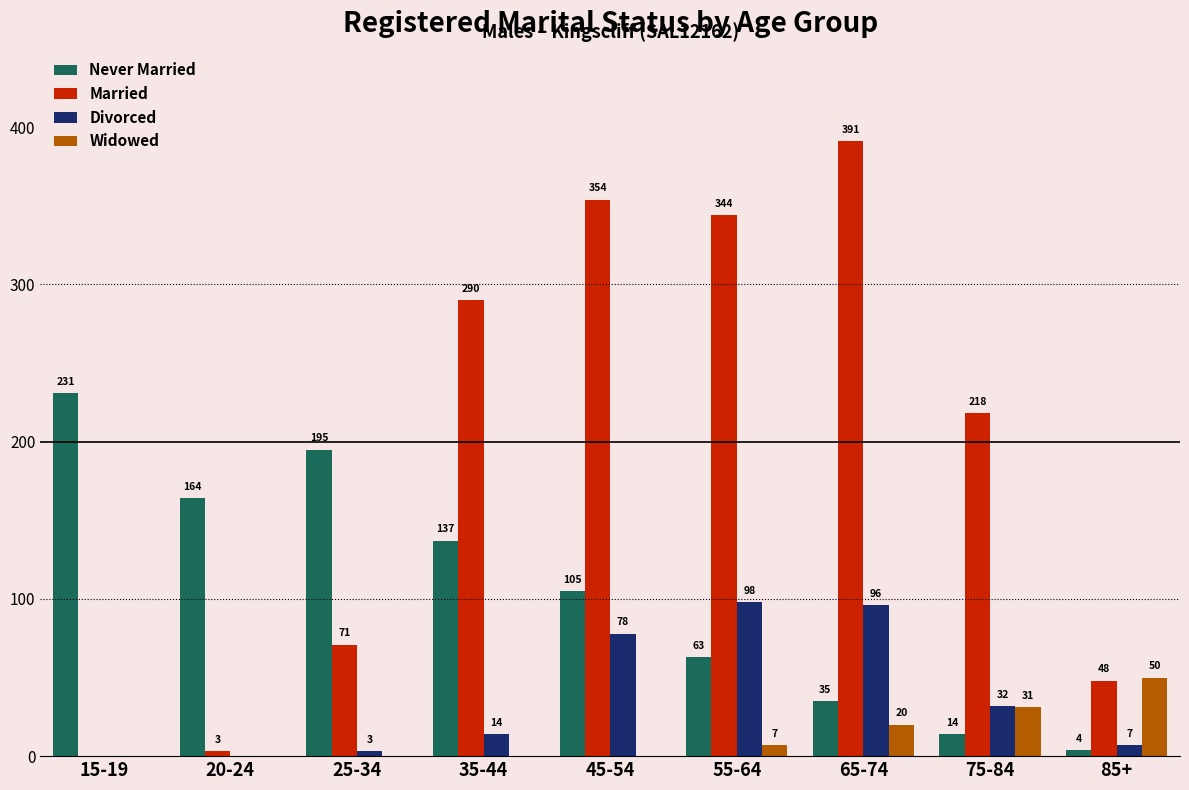

How many Widowed values are between 0 and 20?

7